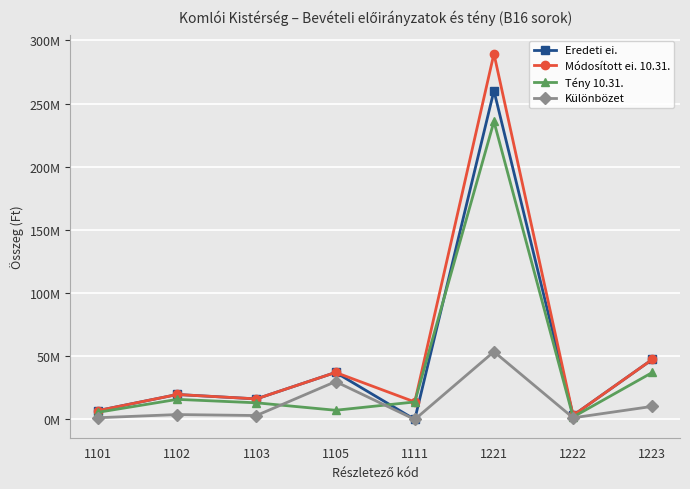

Does the chart have visible grid lines?

Yes